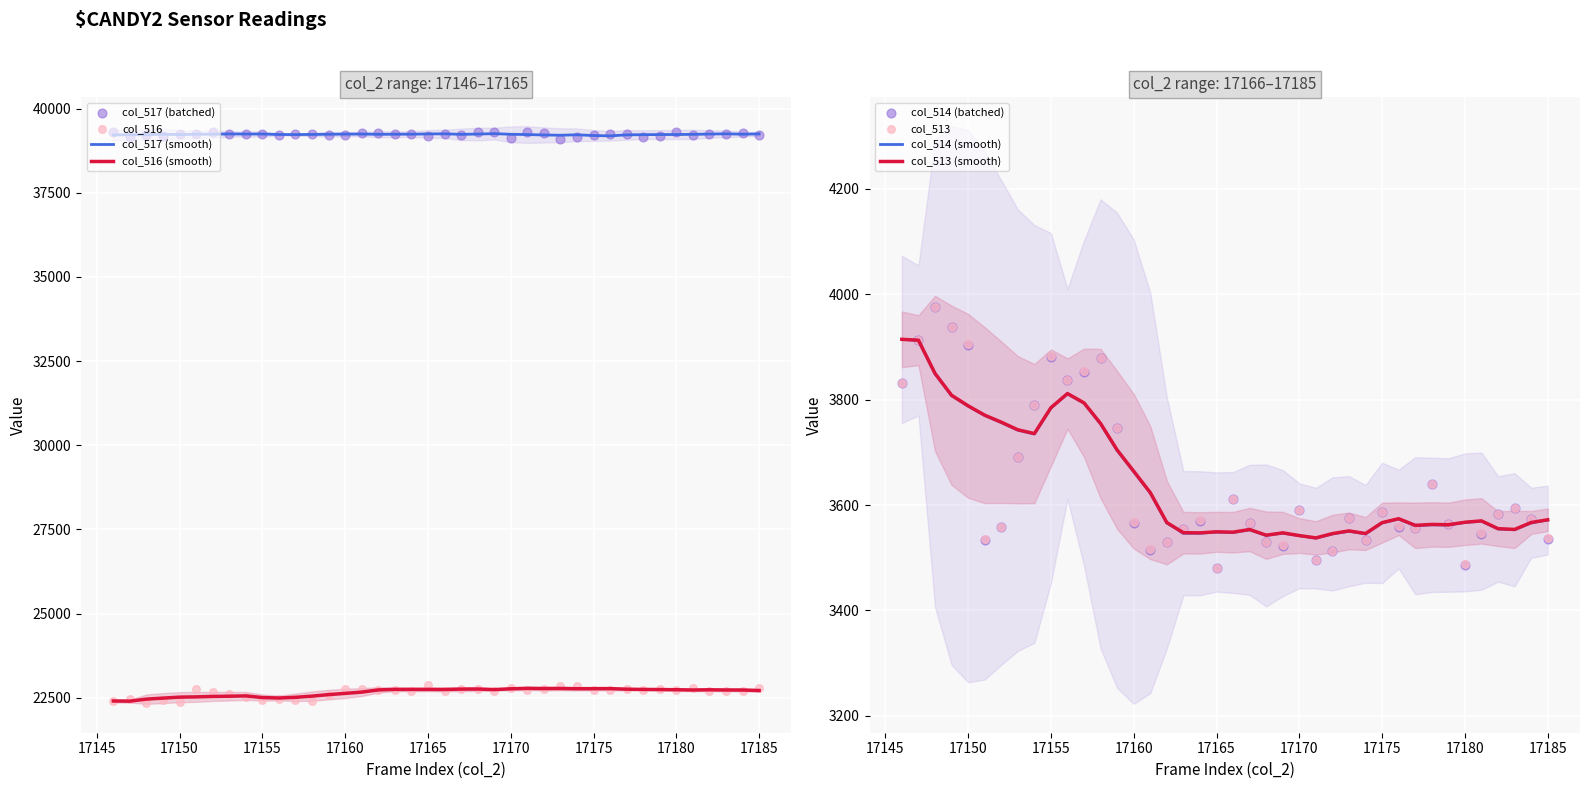

Which series has the largest Y range (max minus min)?

col_516